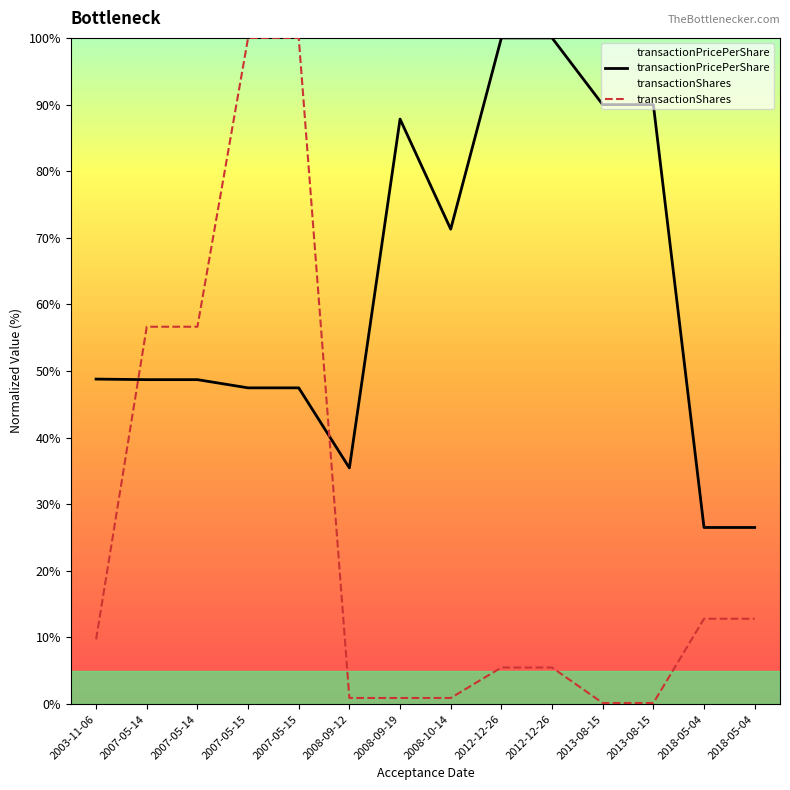

At which label does transactionPricePerShare reach its peak?

2012-12-26